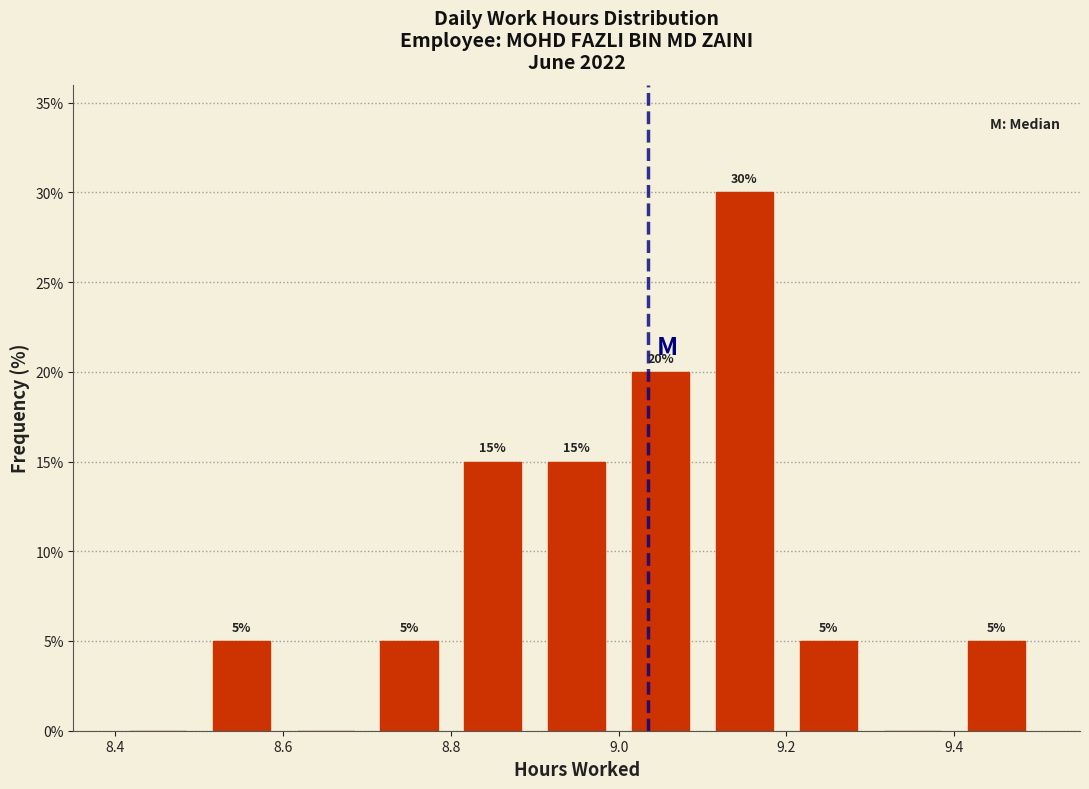

Over which range of the x-axis is the bar tallest?

9.1 to 9.2